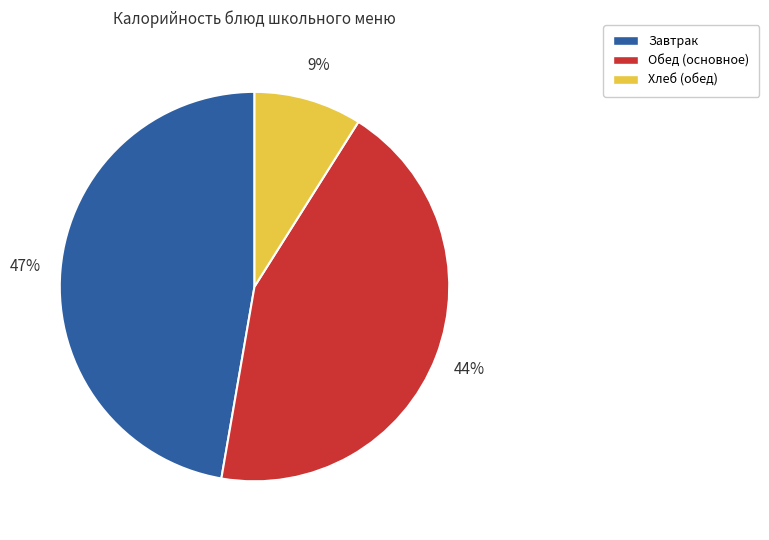

How many slices are in this pie chart?

3